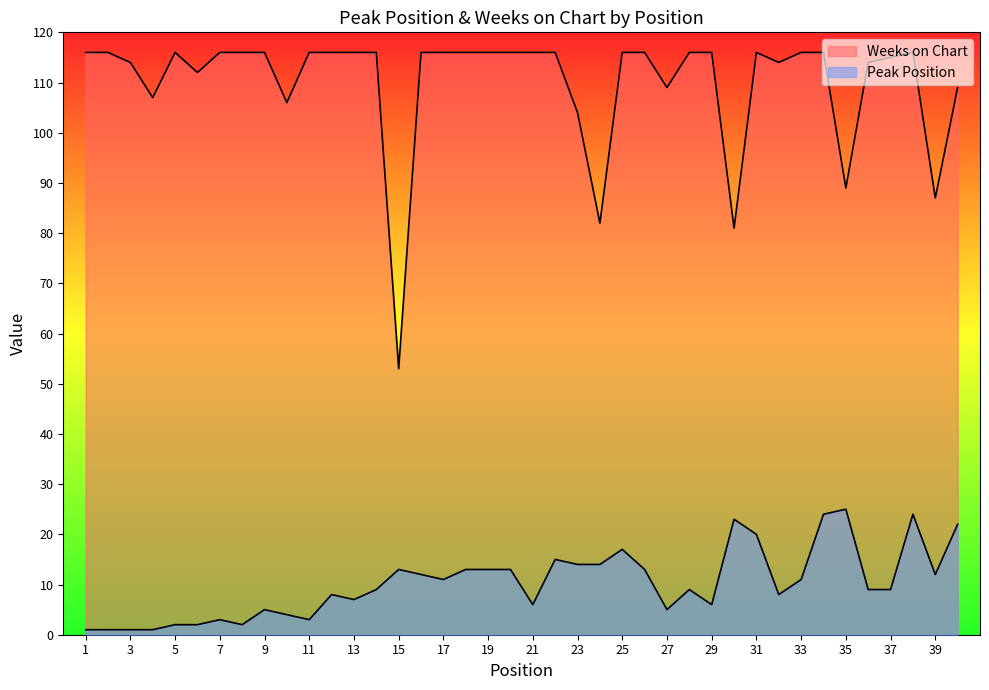

List the series in order of their peak value, highest first.

Weeks on Chart, Peak Position